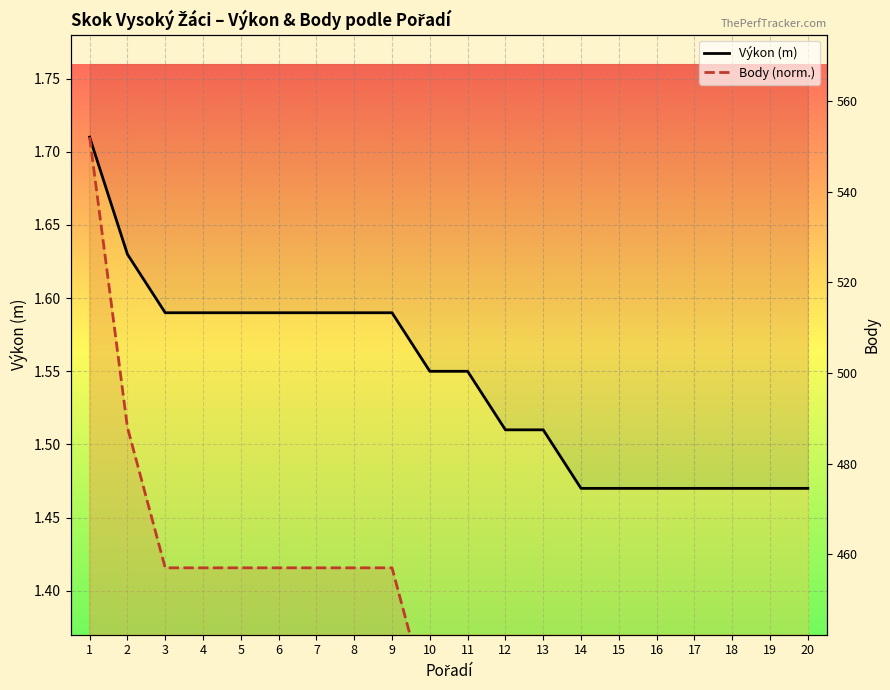

Which series changed the most between 13 and 19?

Body (norm.)